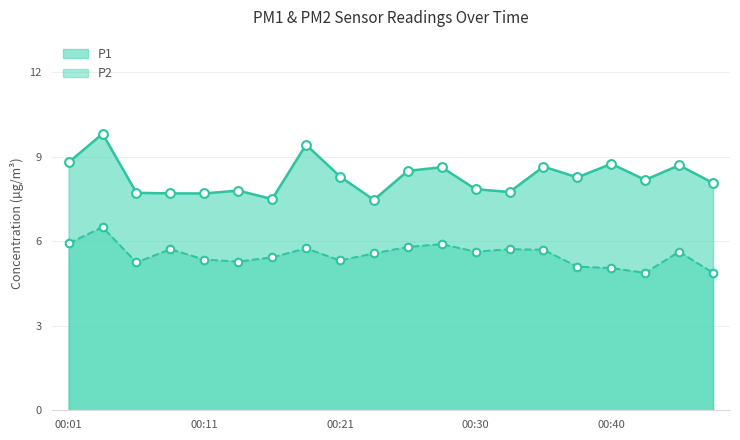

What is the total value across all series at 00:47?

12.9